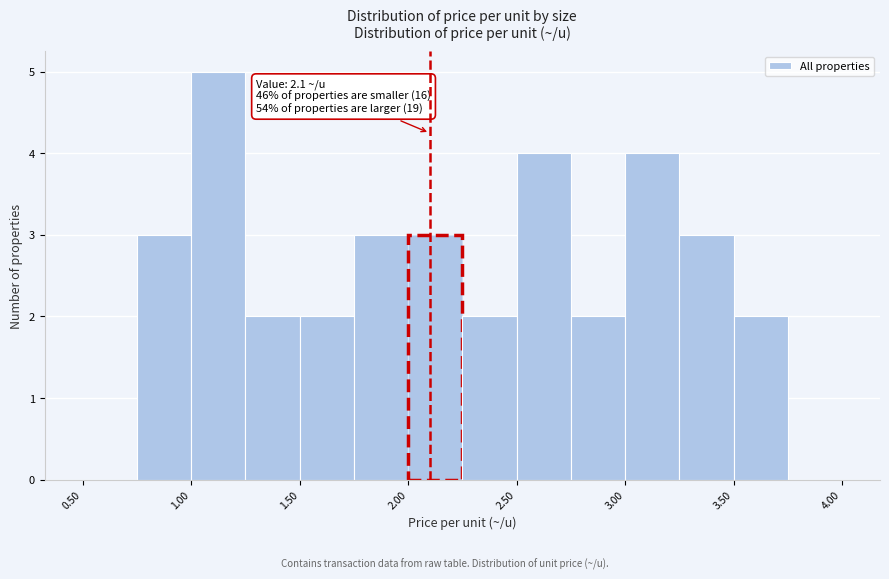

Over which range of the x-axis is the bar tallest?

1.00 to 1.25